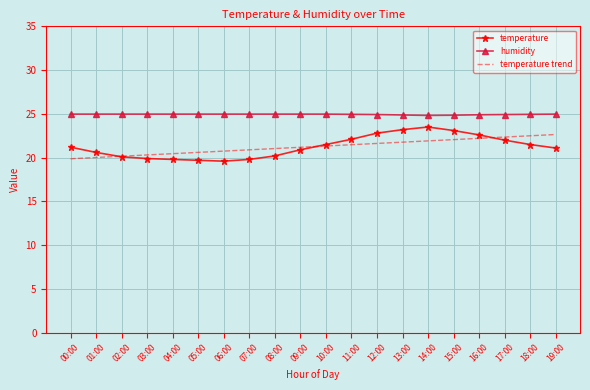

True or false: temperature and humidity cross at least once.

False